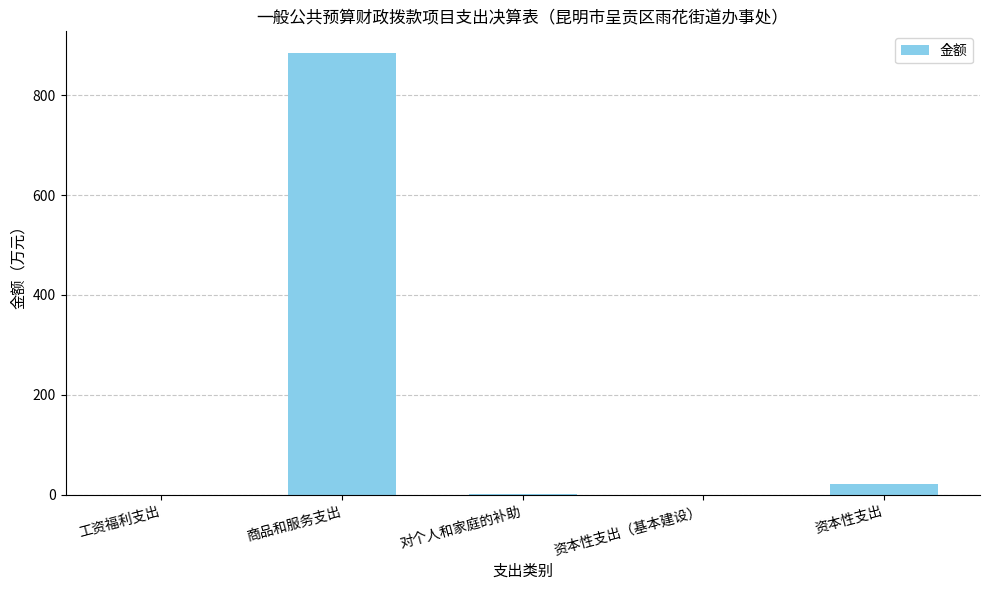

The chart shows a value of 20.8 at 资本性支出. True or false?

True